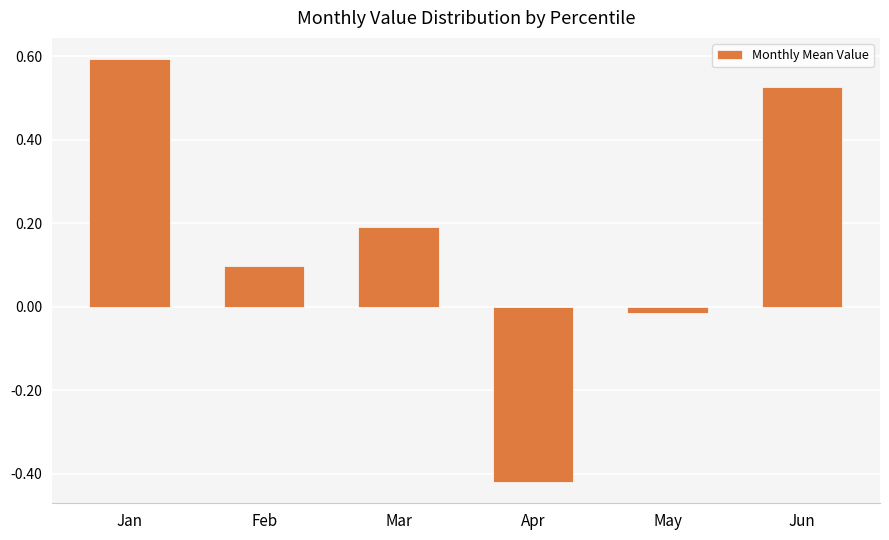

Rank the categories by value from highest to lowest.

Jan, Jun, Mar, Feb, May, Apr